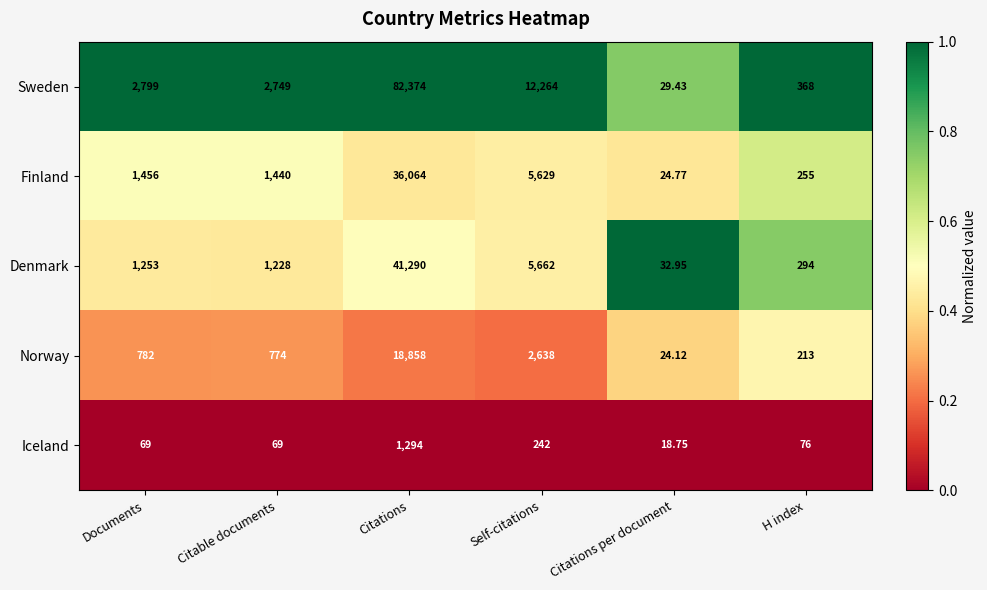

Where is Sweden nearest to the value 41201?

Self-citations